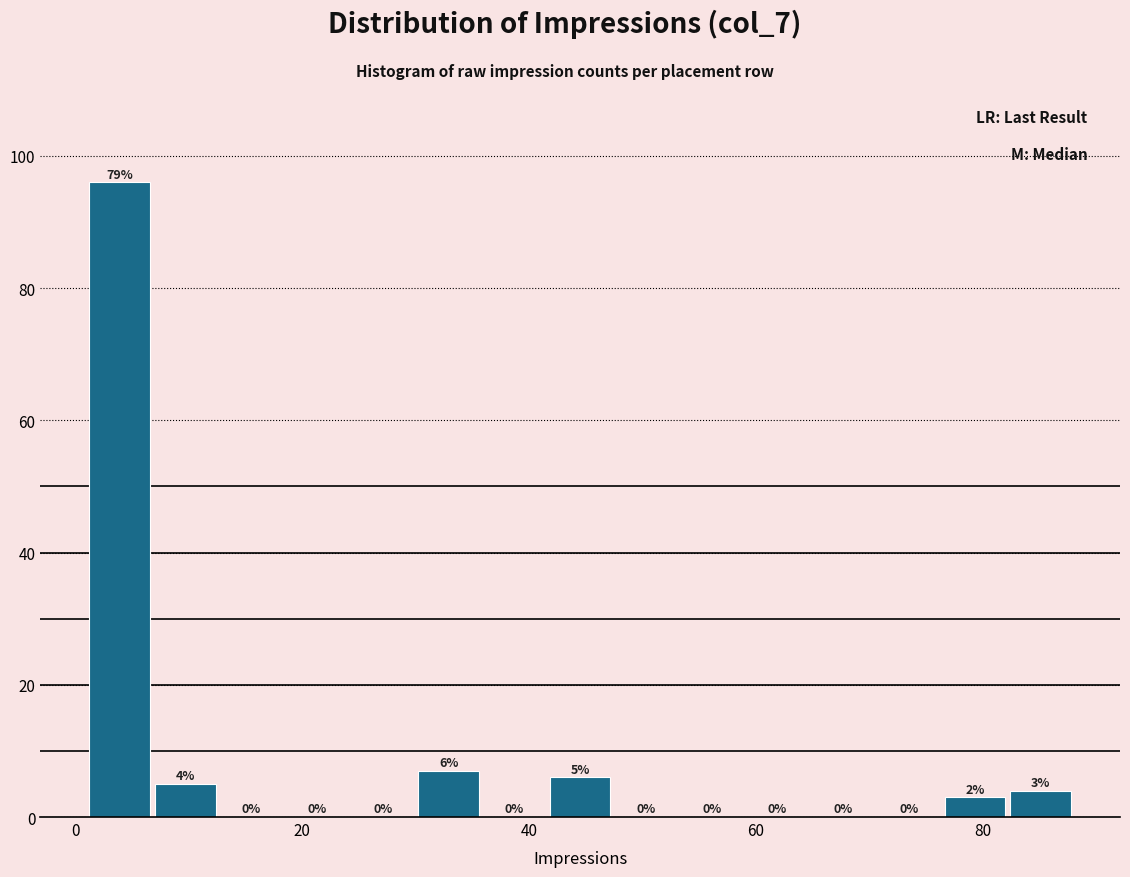

Read against the x-axis, roughly where is the centre of the tallest bar?

4